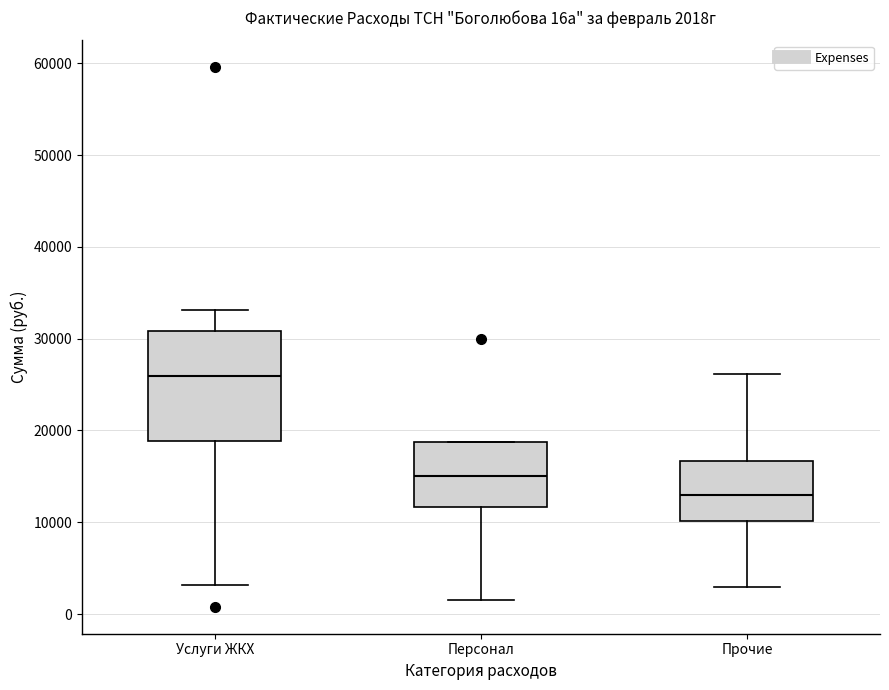

Which box's median line is the highest?

Услуги ЖКХ